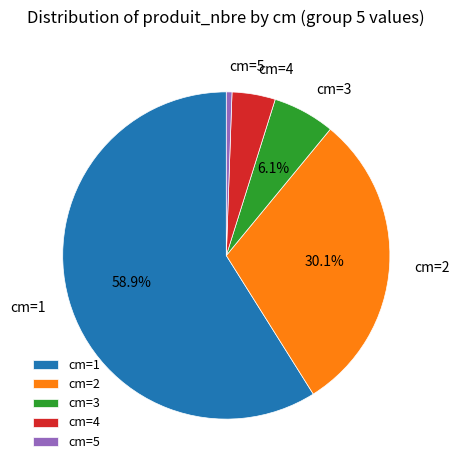

What is the largest slice in the pie chart?

cm=1